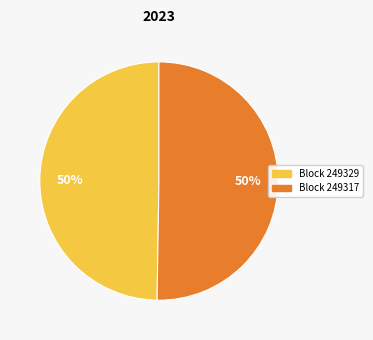

To the nearest percent, what is the average slice percentage?

50%